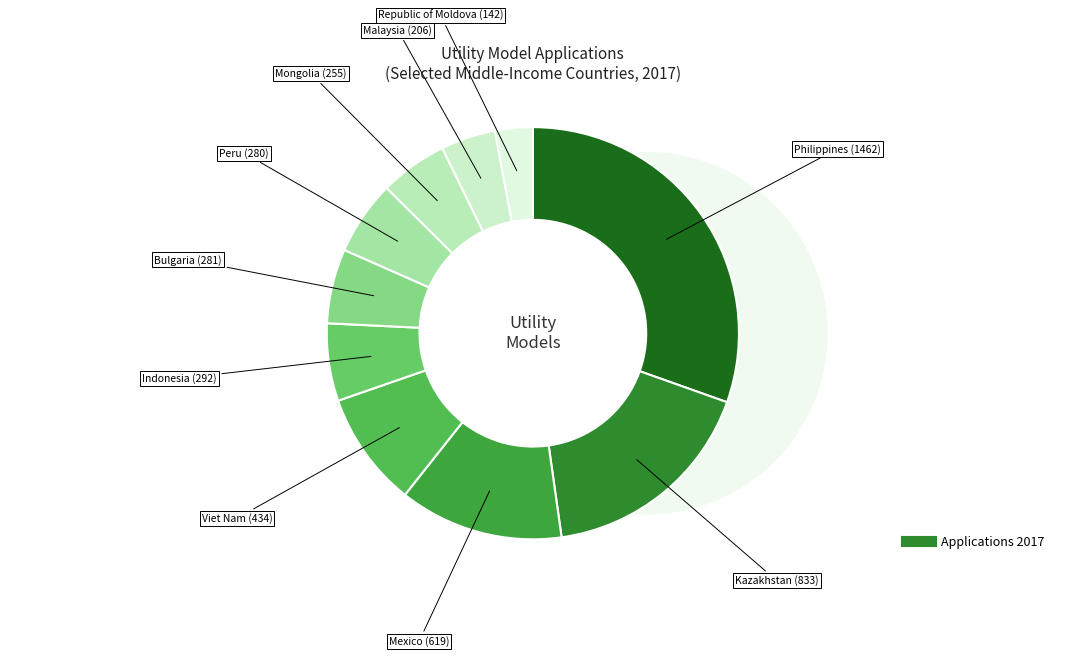

Which slice is the smallest?

Republic of Moldova